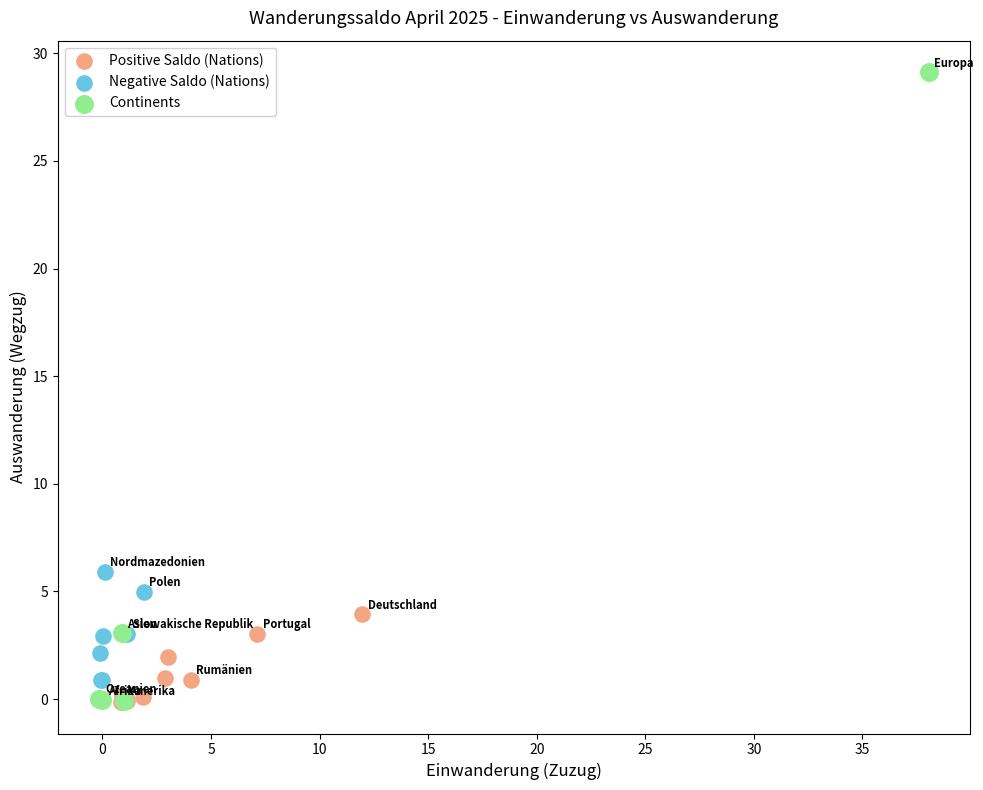

Which series has the largest Y range (max minus min)?

Continents